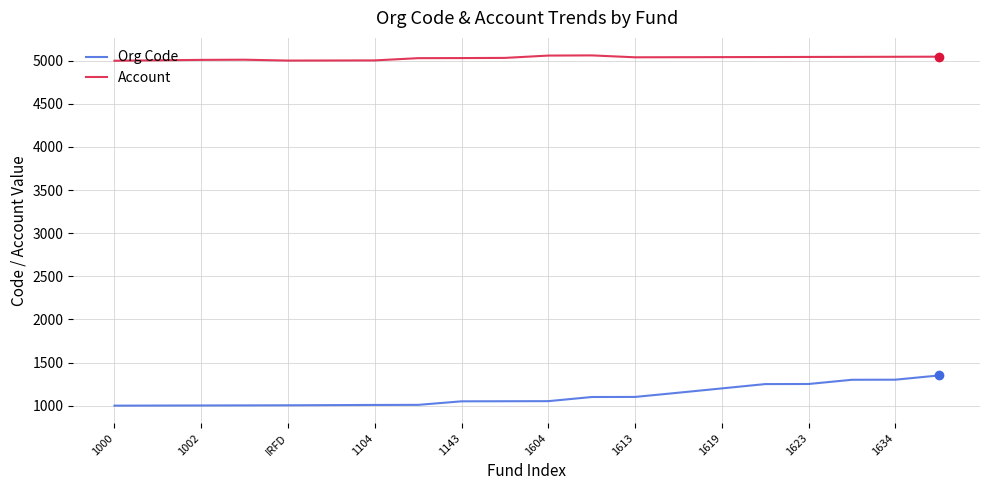

What is the minimum value shown in the chart?

1000